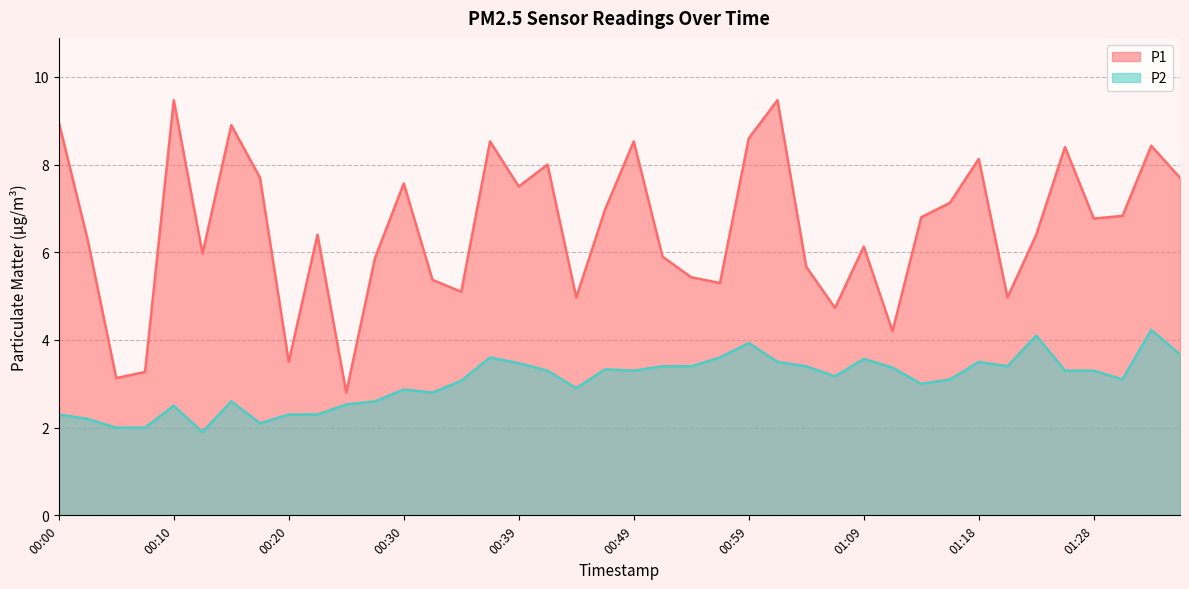

What is the label of the 5th point from the left?

00:10